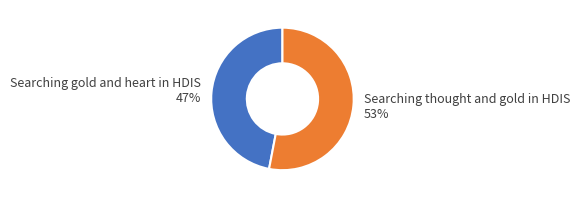

Is it true that Searching gold and heart in HDIS is 39% of the pie?

False